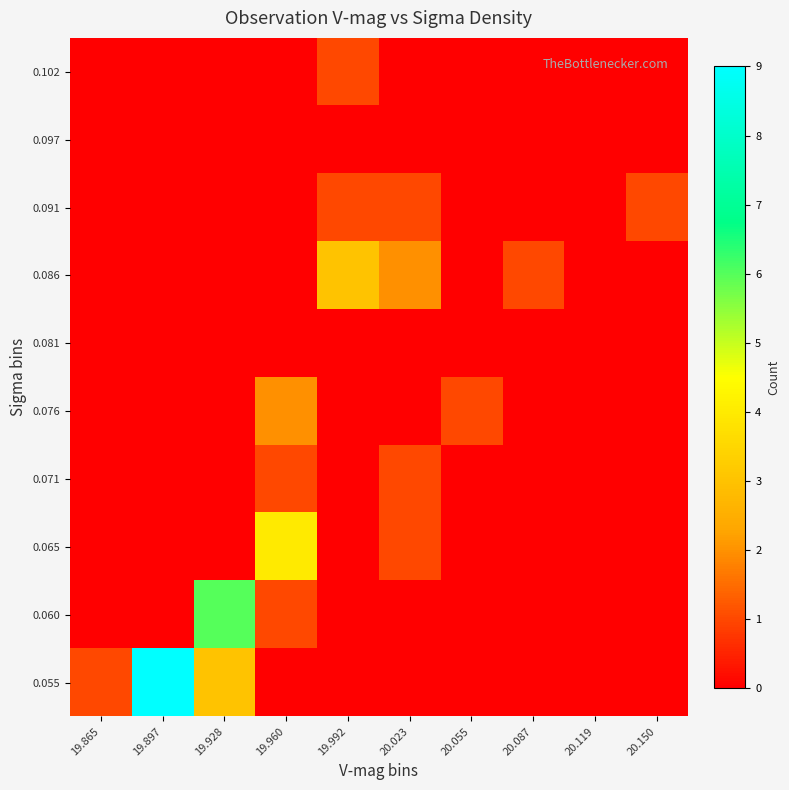

At which category is the sum across all series the highest?

19.897